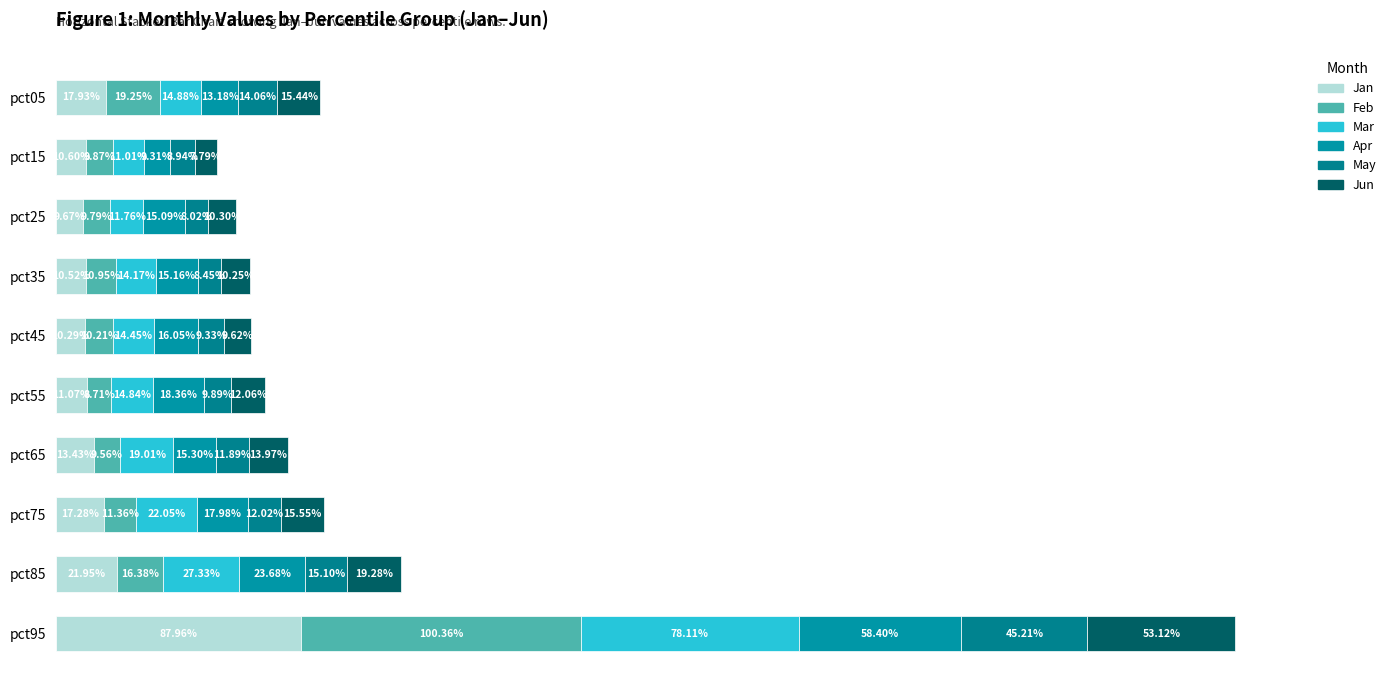

Are the bars horizontal?

Yes